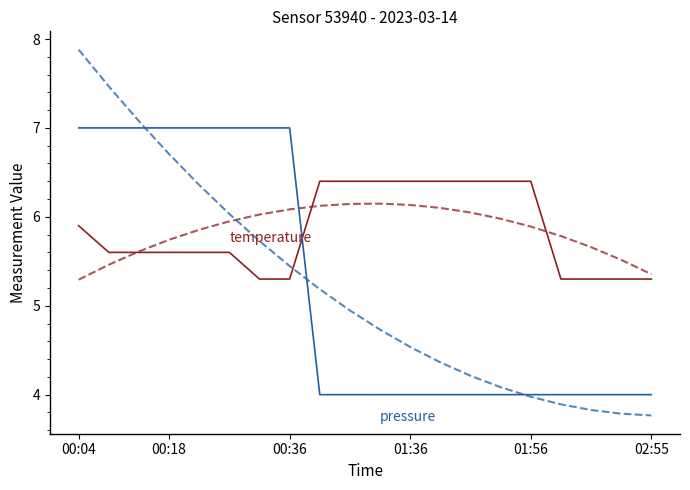

How many intersections are there between pressure and temperature?

1